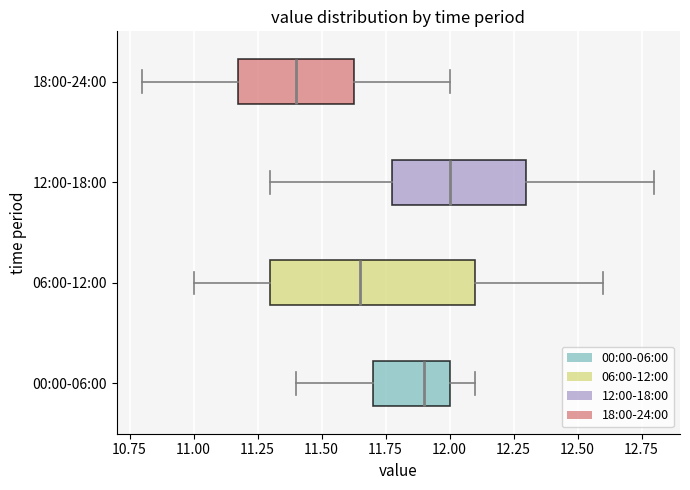

Which box has the furthest to the left median line?

18:00-24:00